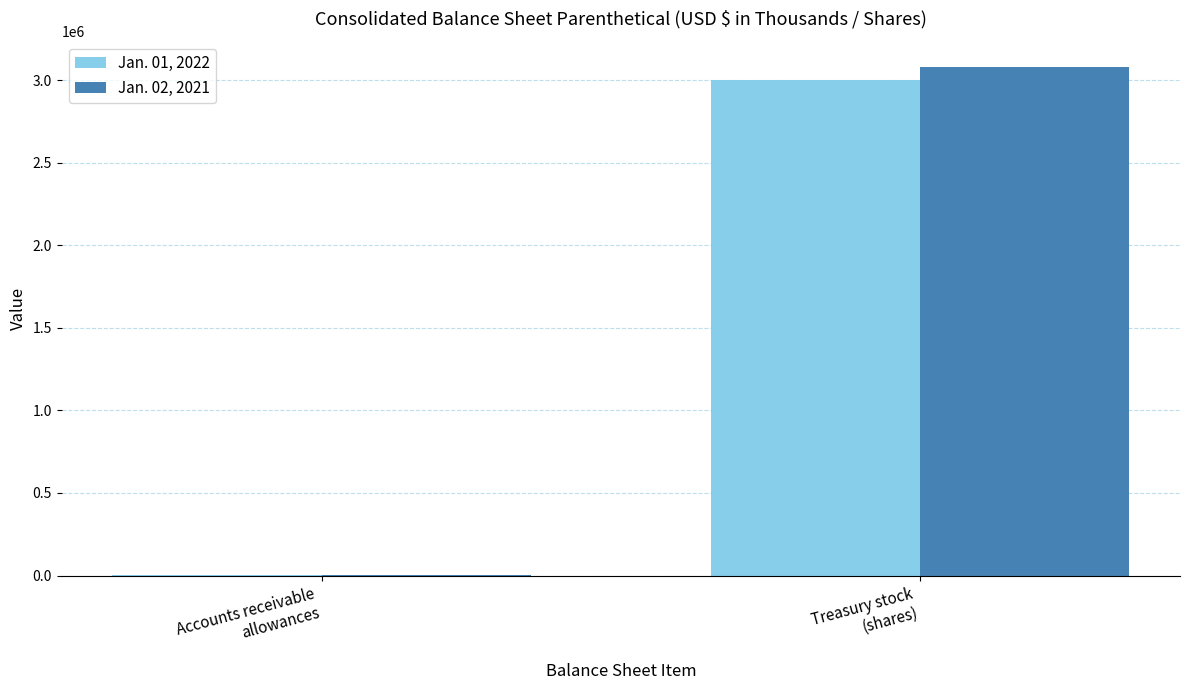

How many series are shown in this chart?

2